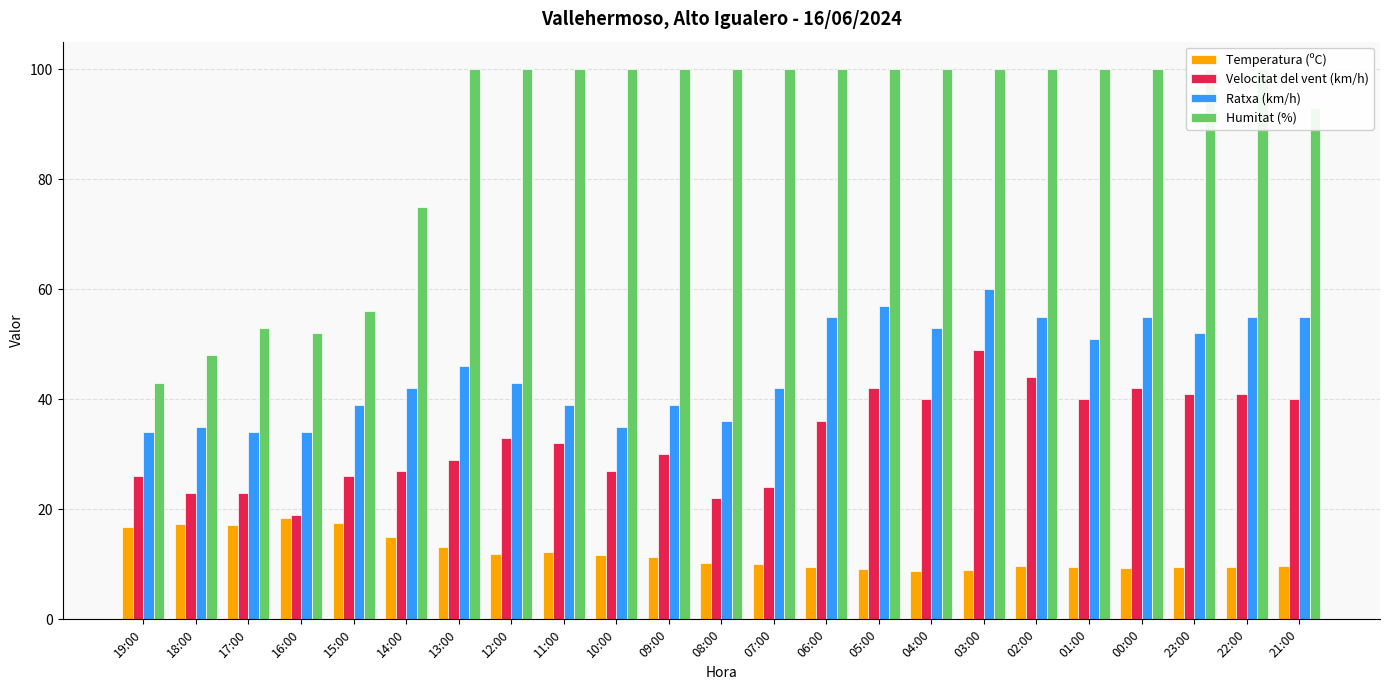

Which series has the largest range (max minus min)?

Humitat (%)